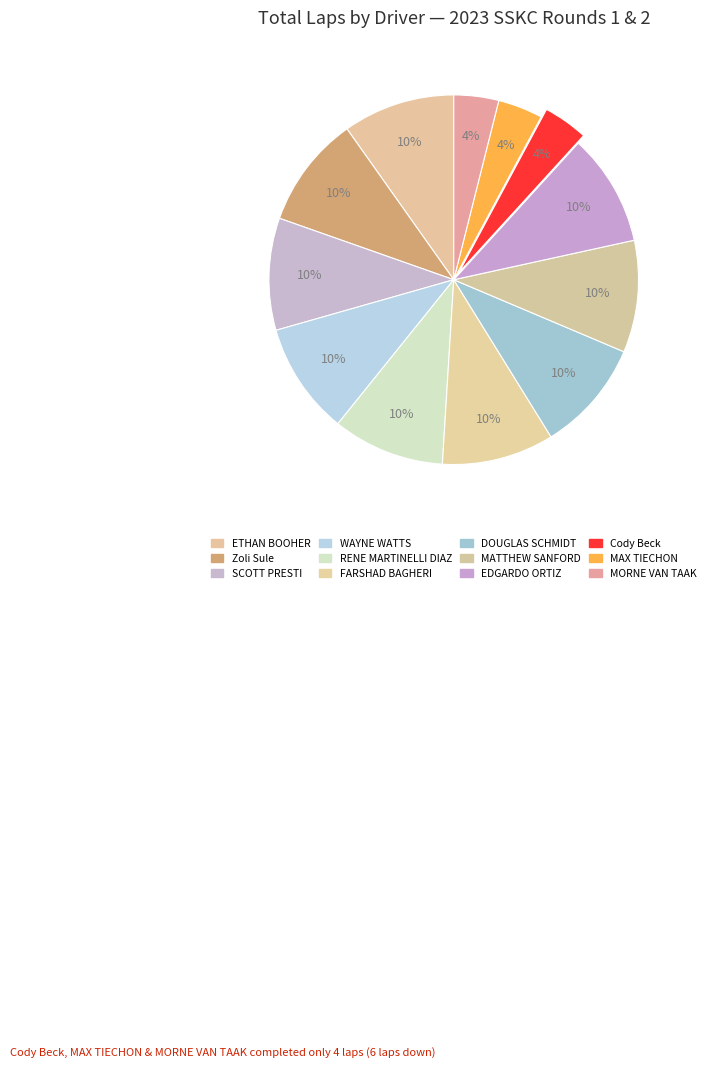

Rank the categories by value from lowest to highest.

Cody Beck (Shifter Master), MAX TIECHON (Shifter Master), MORNE VAN TAAK (Shifter Master), ETHAN BOOHER (Shifter), Zoli Sule (Shifter), SCOTT PRESTI (Shifter Master), WAYNE WATTS (Shifter Master), RENE MARTINELLI DIAZ (Shifter Master), FARSHAD BAGHERI (Shifter Master), DOUGLAS SCHMIDT (Shifter Master), MATTHEW SANFORD (Shifter Master), EDGARDO ORTIZ (Shifter Master)